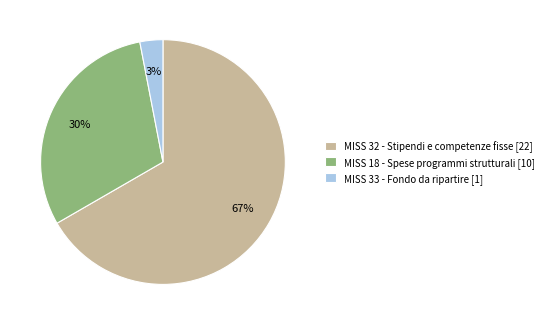

Between MISS 33 - Fondo da ripartire [1] and MISS 18 - Spese programmi strutturali [10], which is larger?

MISS 18 - Spese programmi strutturali [10]